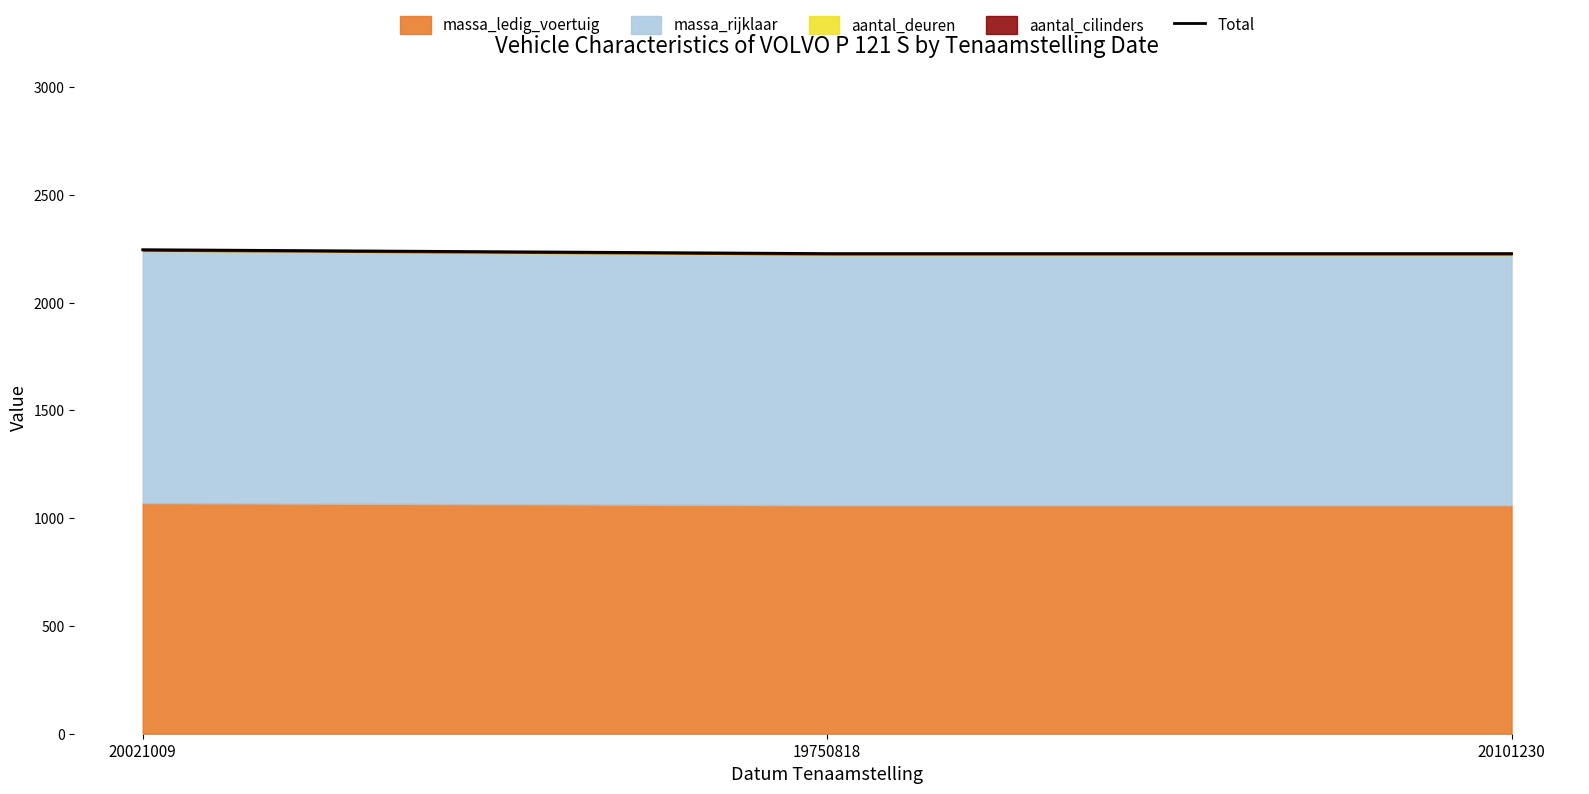

The chart shows a value of 2228 at 19750818. True or false?

True